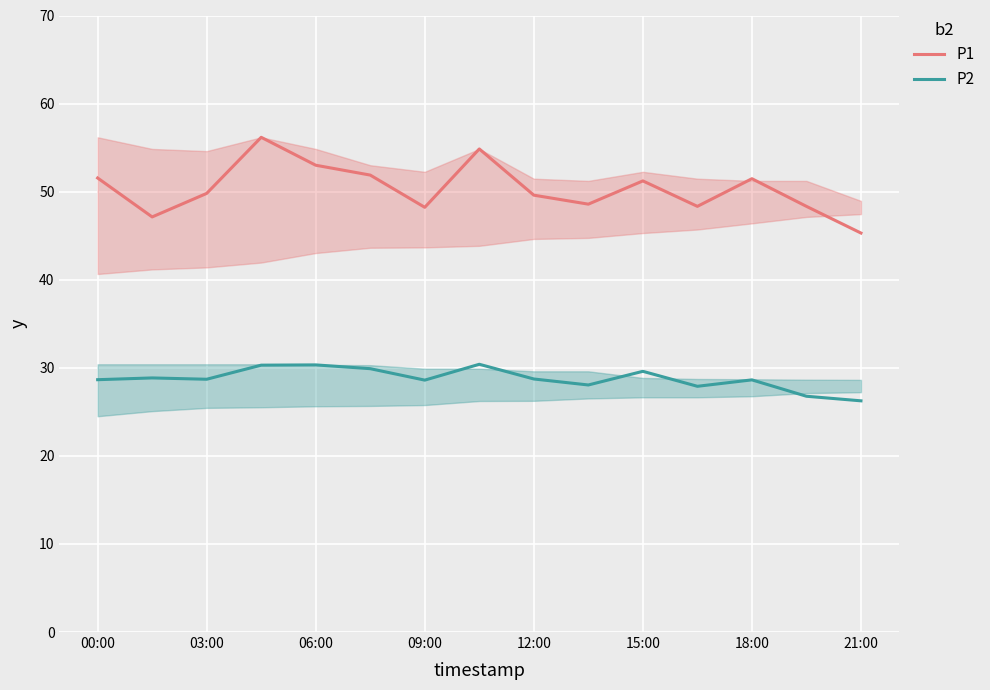

Which series has the widest spread of values?

P1